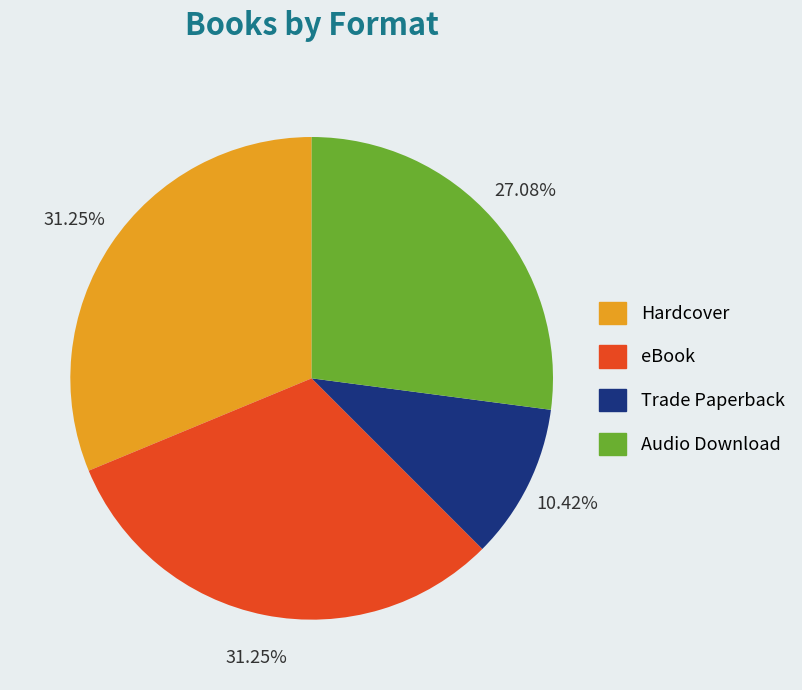

Is it true that Trade Paperback is 10% of the pie?

True